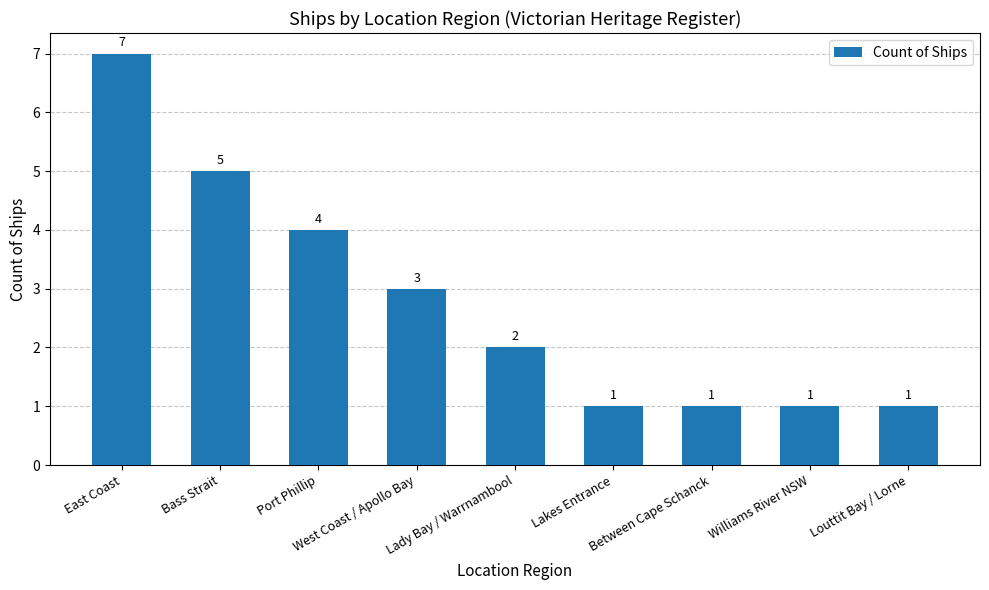

Are the bars horizontal?

No